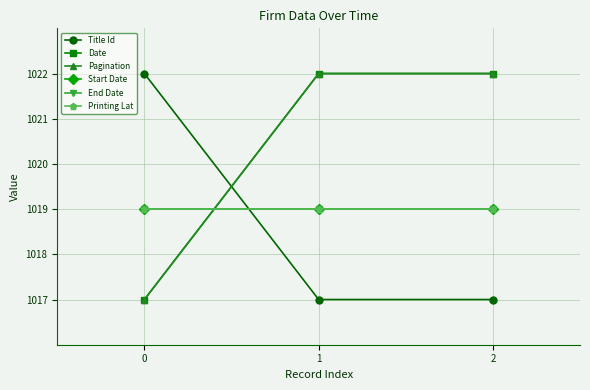

What is the lowest value of the Start Date series?

1019.0